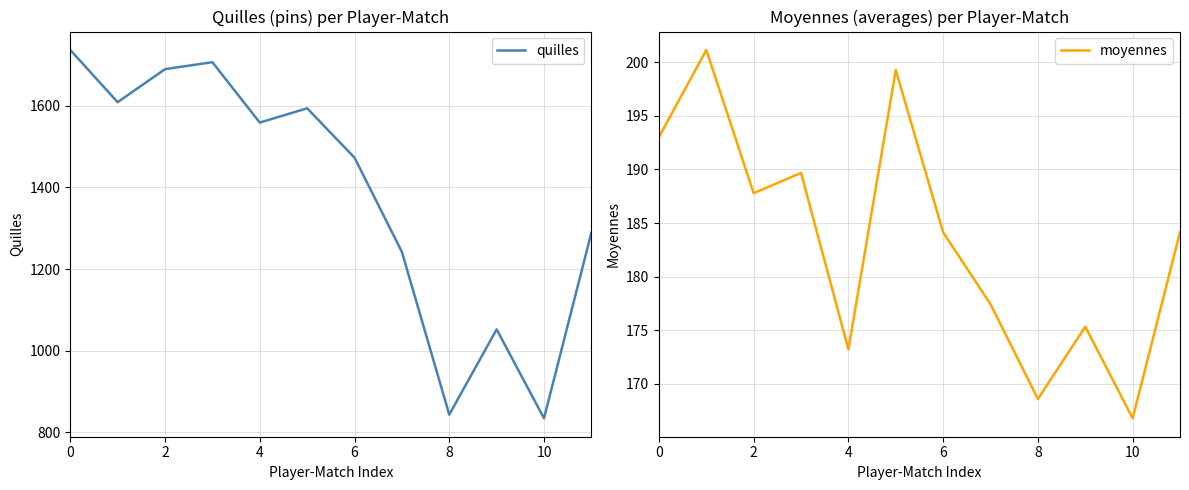

What is the label of the 12th point from the left?

11